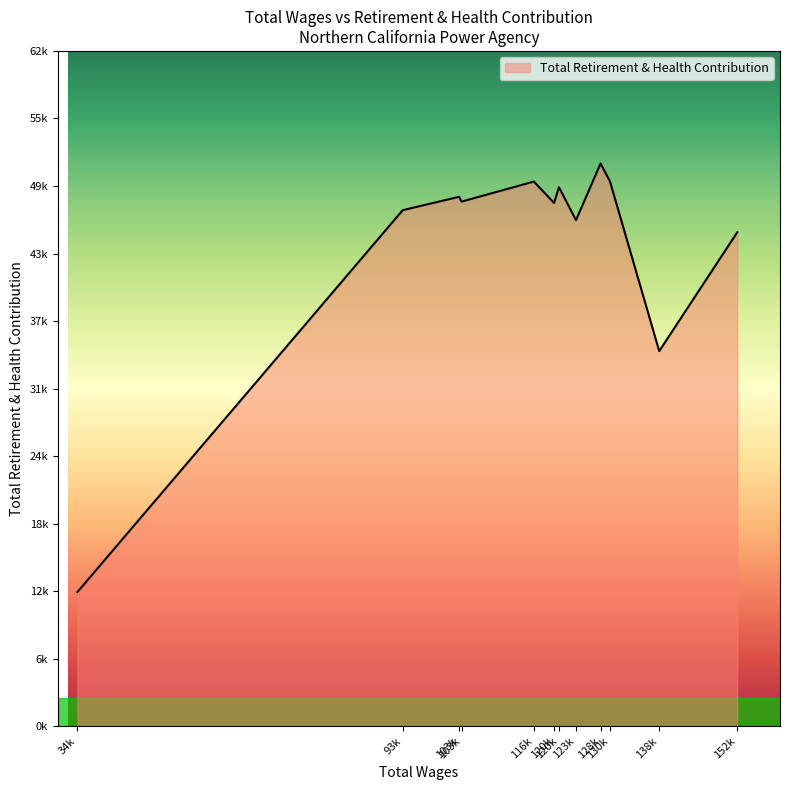

Rank the categories by value from lowest to highest.

34861.0, 138872.0, 152822.0, 123996.0, 93016.0, 120073.0, 103530.0, 103102.0, 120946.0, 116457.0, 130076.0, 128393.0